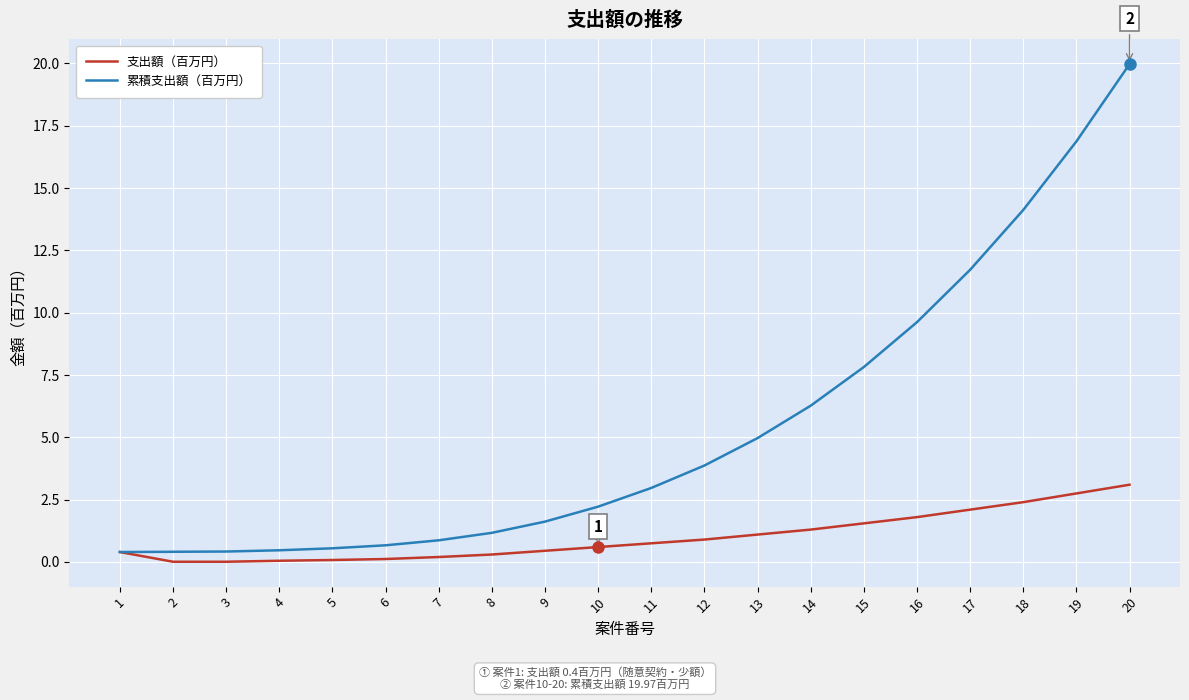

Rank the series at 19 from lowest to highest value.

支出額（百万円）, 累積支出額（百万円）